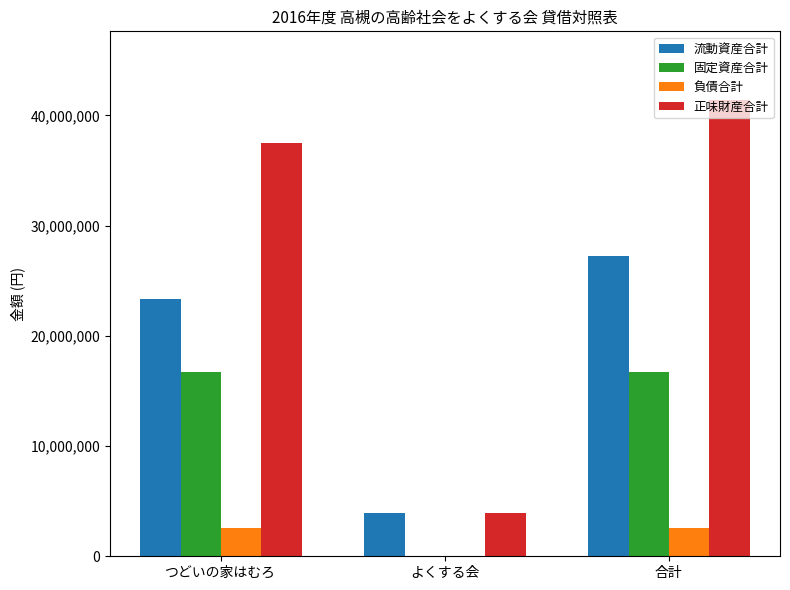

Read the 流動資産合計 value at 合計.

27202109